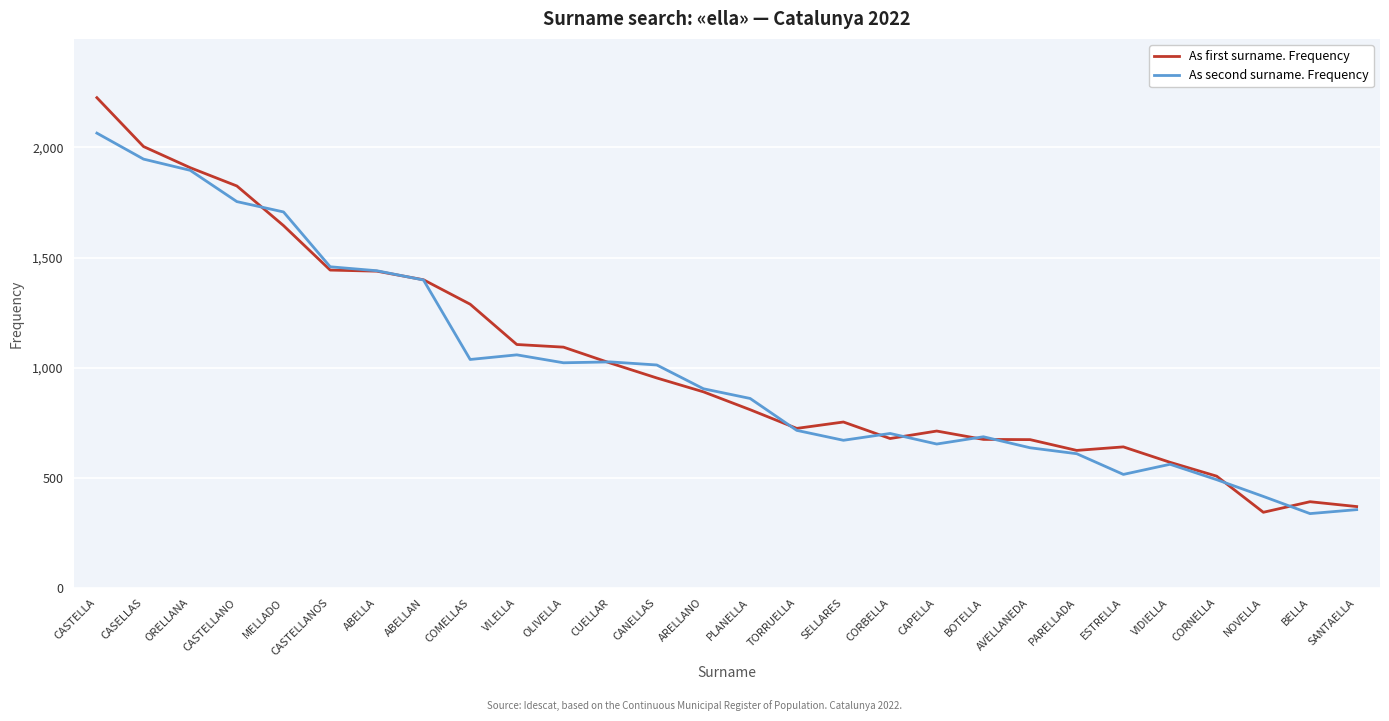

What is the approximate value of As first surname. Frequency at VIDIELLA?

570